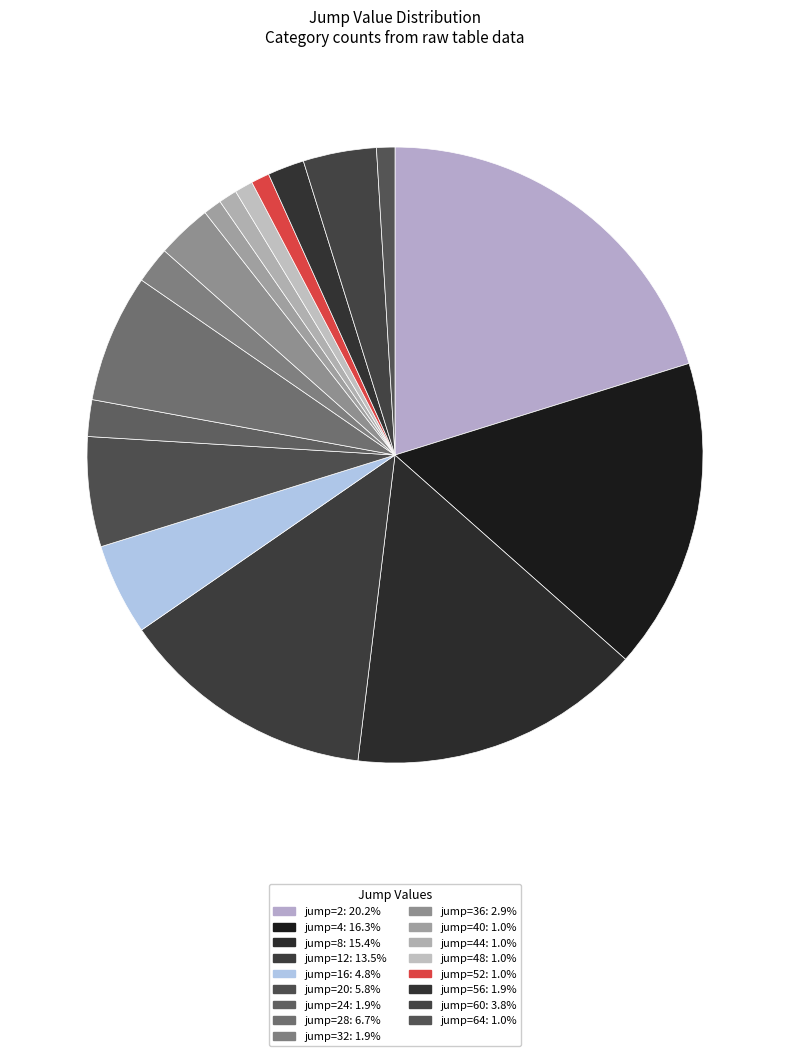

How many slices are in this pie chart?

17